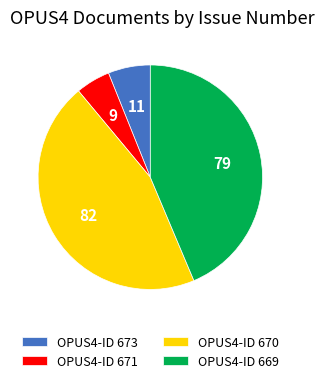

Is it true that OPUS4-ID 670 is 53% of the pie?

False